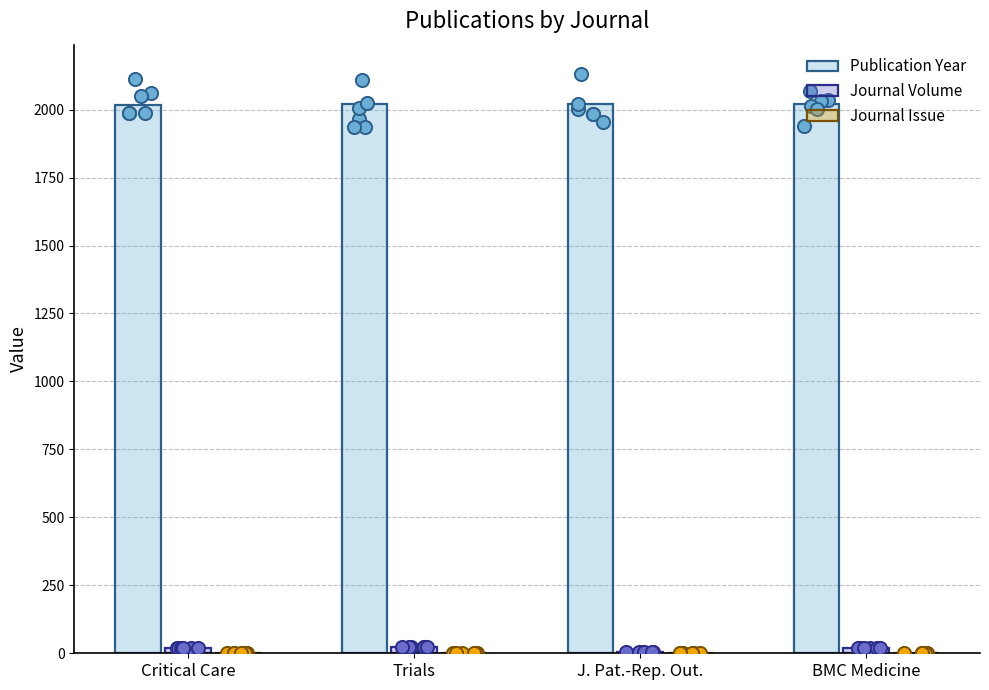

What is the total value across all series at BMC Medicine?

2043